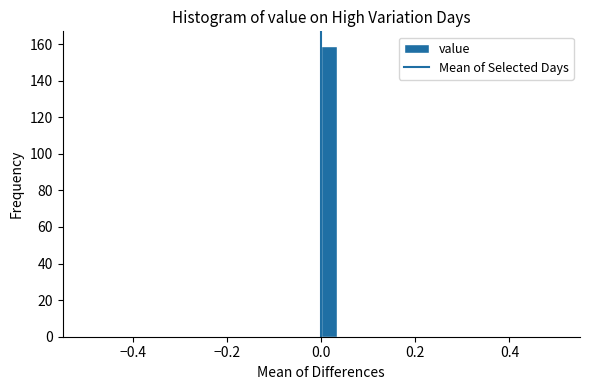

Around what value on the x-axis is the tallest bar? Give the approximate position of its centre, as read against the axis.

0.02